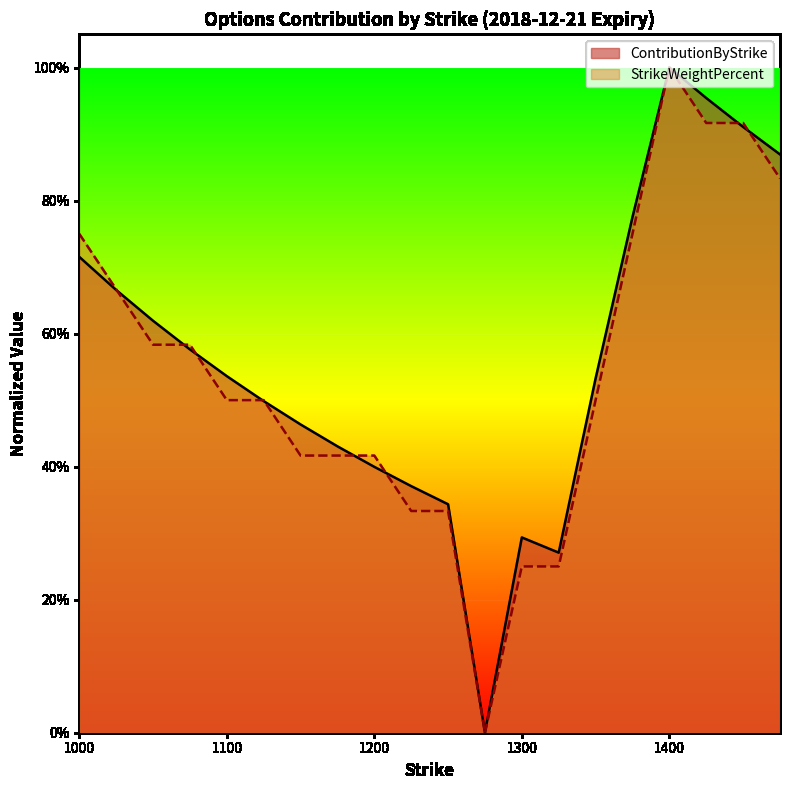

List the labels in order of value, smallest first.

1275.0, 1325.0, 1300.0, 1250.0, 1225.0, 1200.0, 1175.0, 1150.0, 1125.0, 1350.0, 1100.0, 1075.0, 1050.0, 1025.0, 1000.0, 1375.0, 1475.0, 1450.0, 1425.0, 1400.0